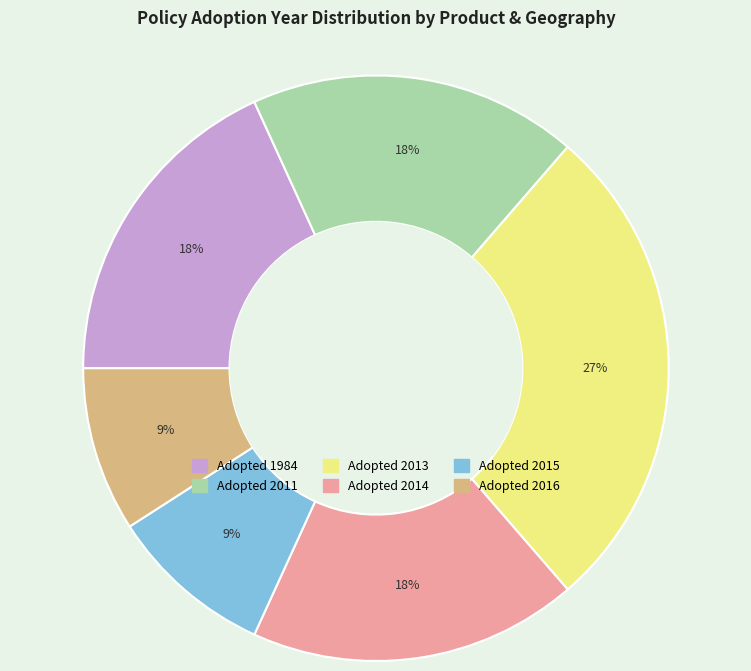

Do Adopted 1984 and Adopted 2014 together represent more than half of the pie?

No